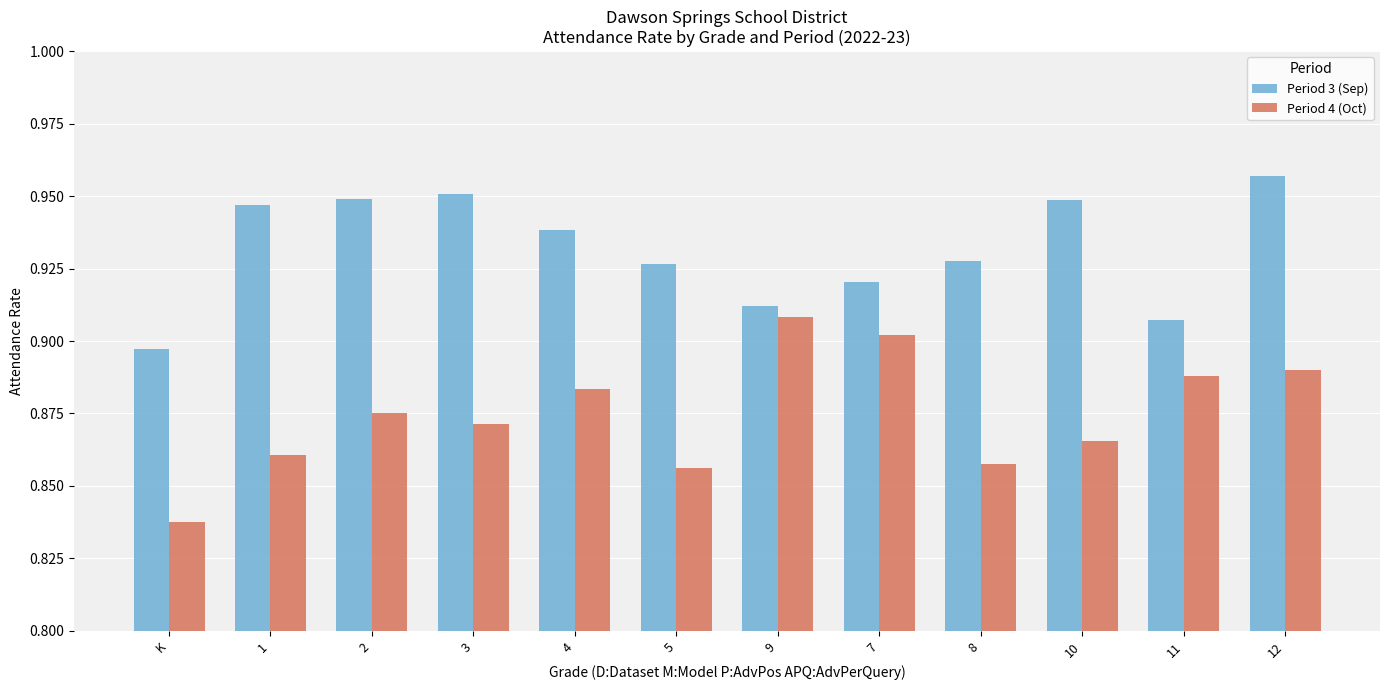

At which category is the sum across all series the highest?

12